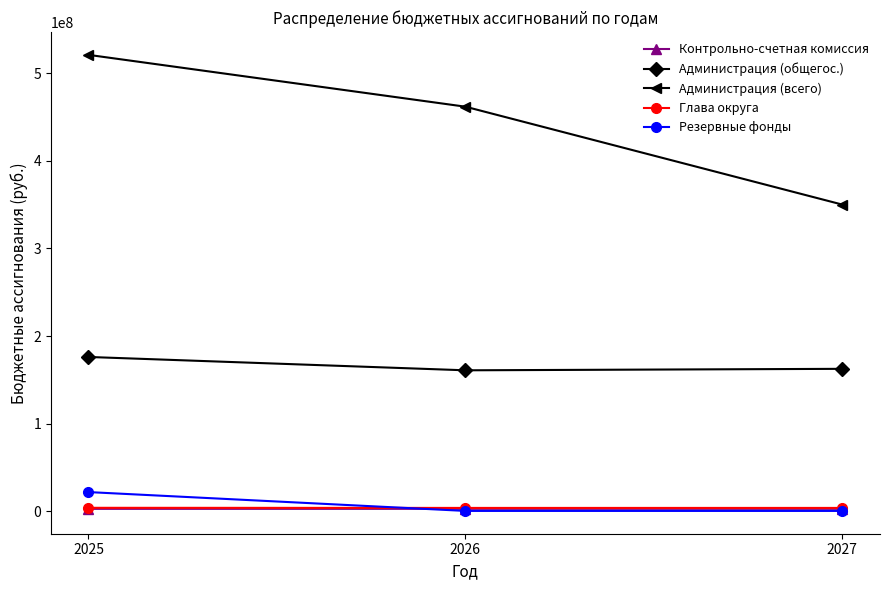

What is the value of the Контрольно-счетная комиссия point at the 1st from the left?

2854570.2